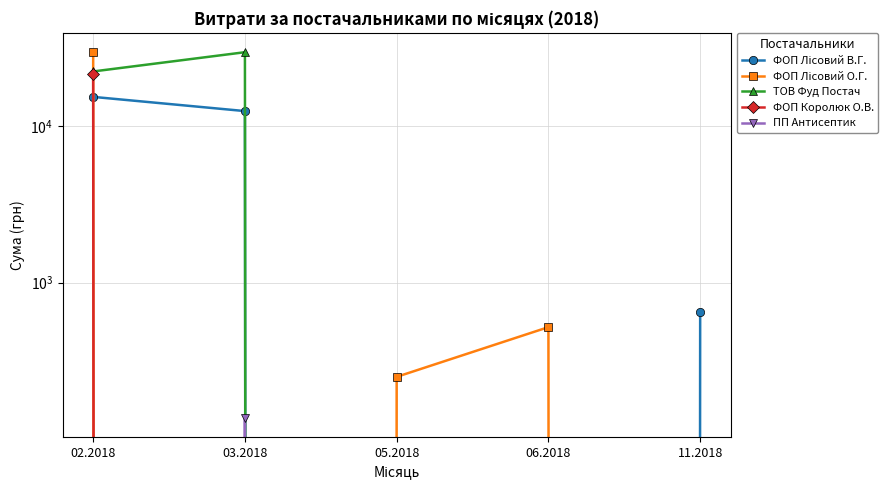

List the labels in order of ТОВ Фуд Постач value, largest first.

03.2018, 02.2018, 05.2018, 06.2018, 11.2018